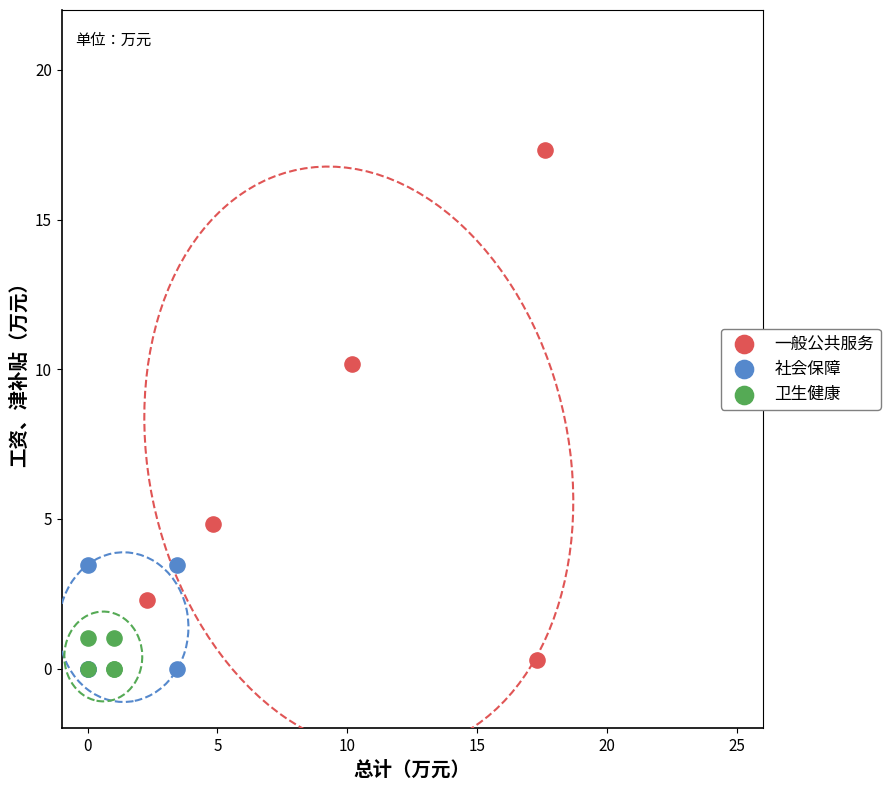

Which series reaches the maximum Y coordinate?

一般公共服务